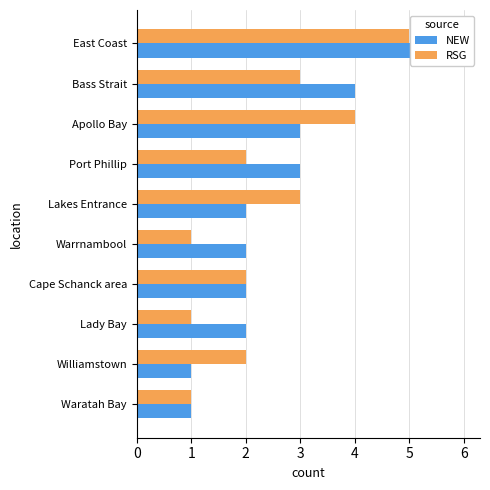

What is the average value of the NEW series?

3